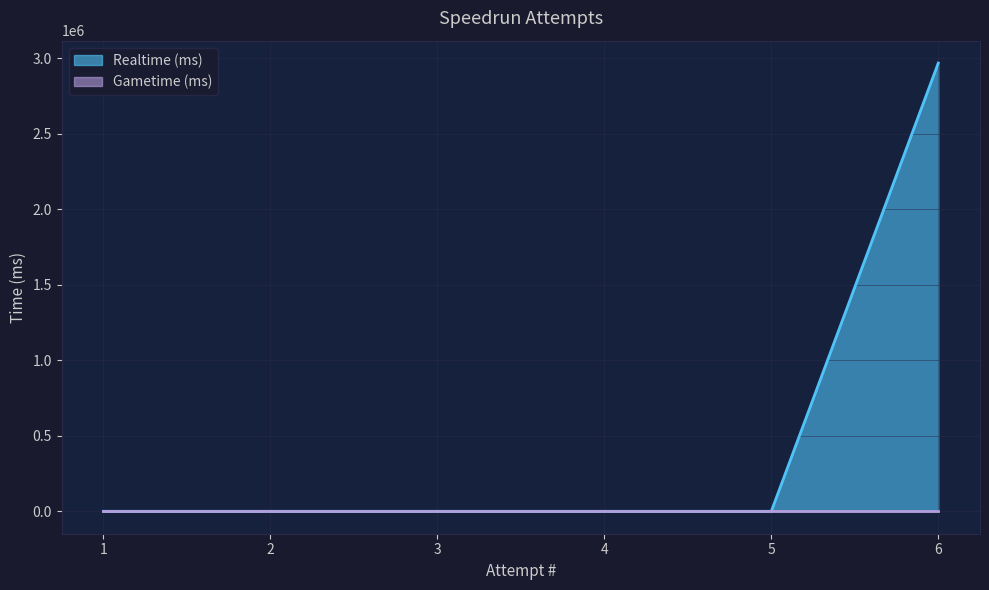

How many lines are shown in the chart?

2